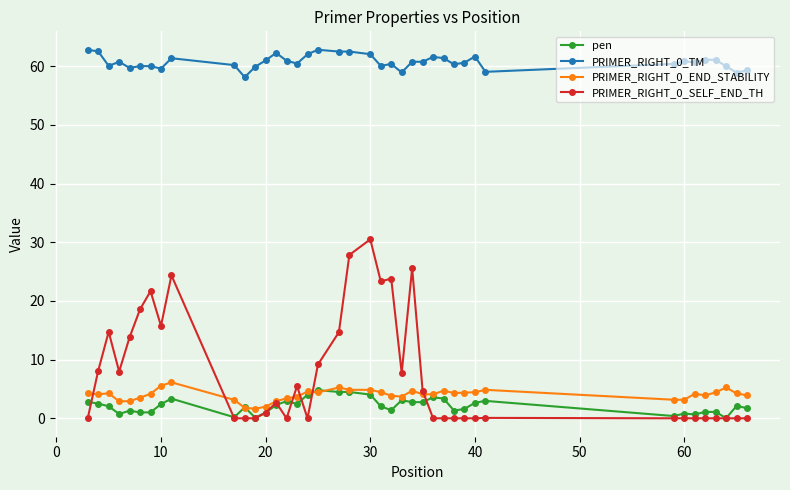

True or false: pen has more than 0 interior local peaks.

True